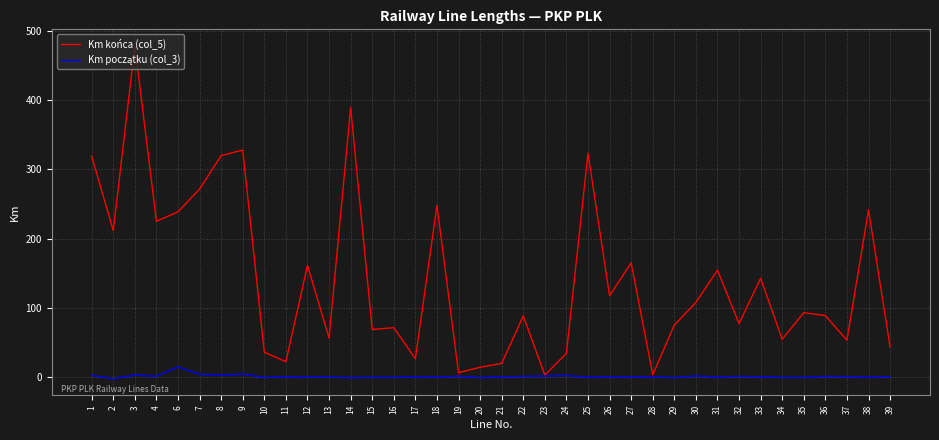

What is the total value across all series at 34?

53.7